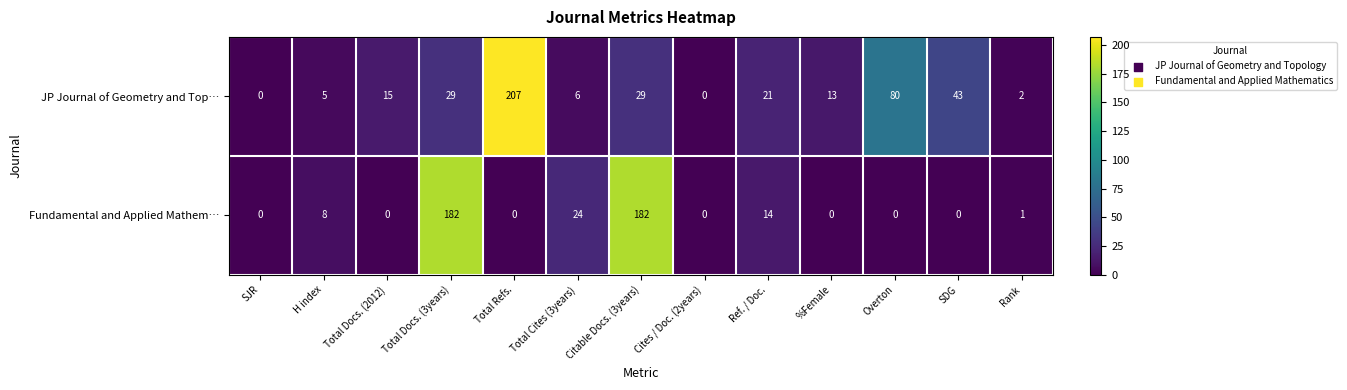

Between SJR and H index, which series saw the biggest shift?

Fundamental and Applied Mathem…